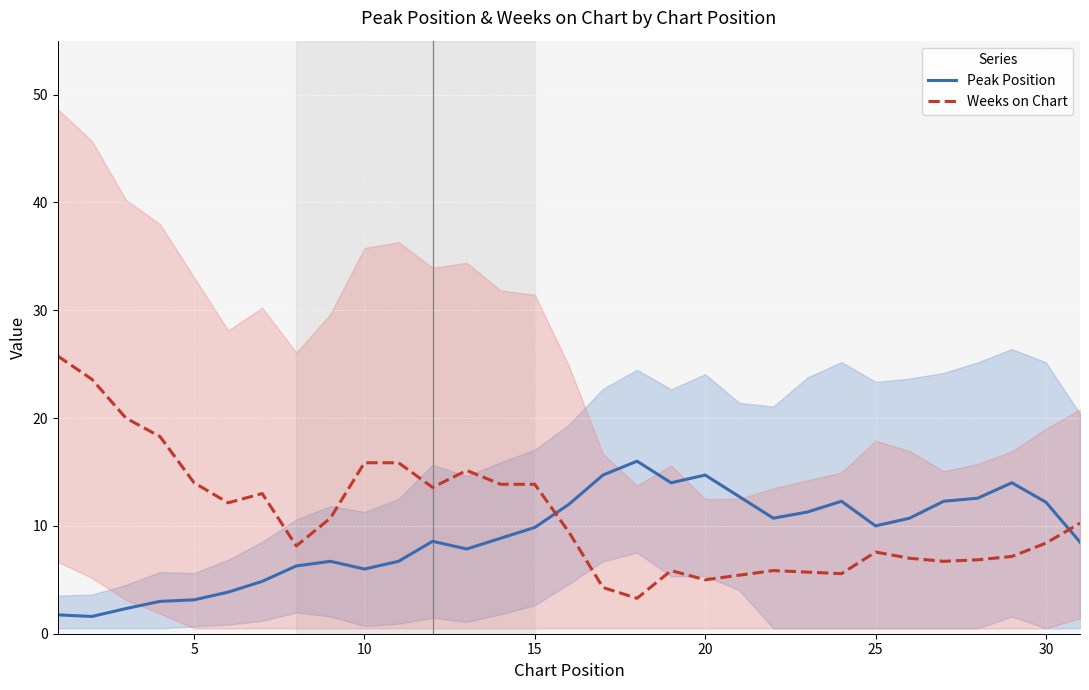

True or false: Peak Position has more than 1 points higher than both neighbors.

True